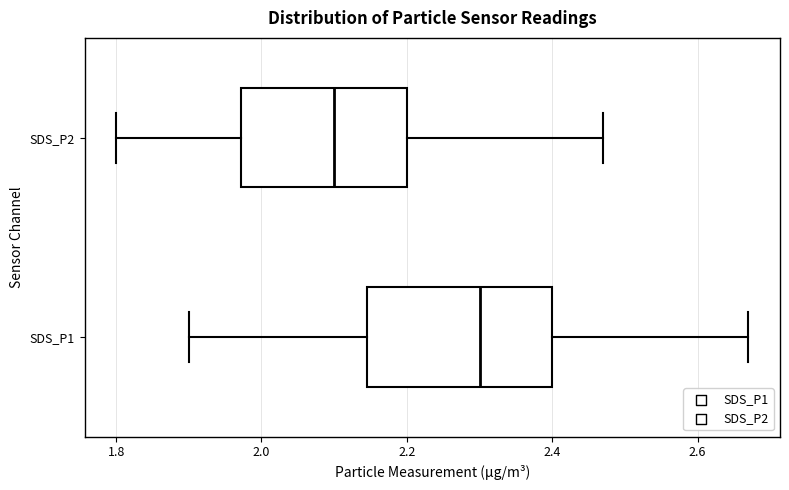

Which box is the widest, from its left edge to its right edge?

SDS_P1